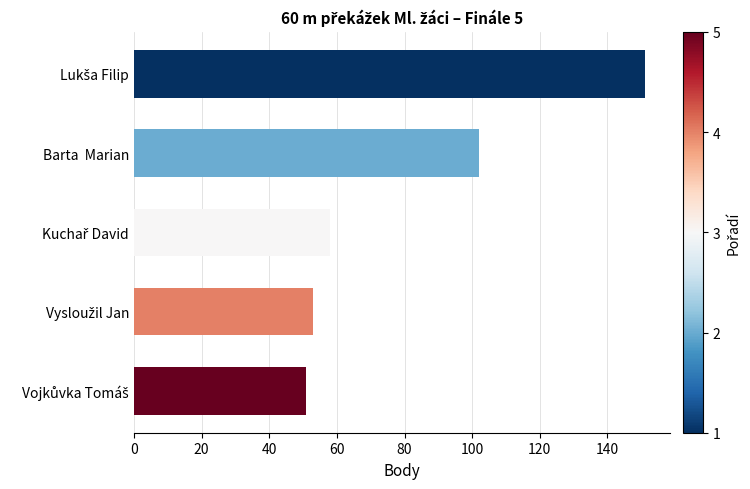

What is the difference between the second highest and second lowest values?

49